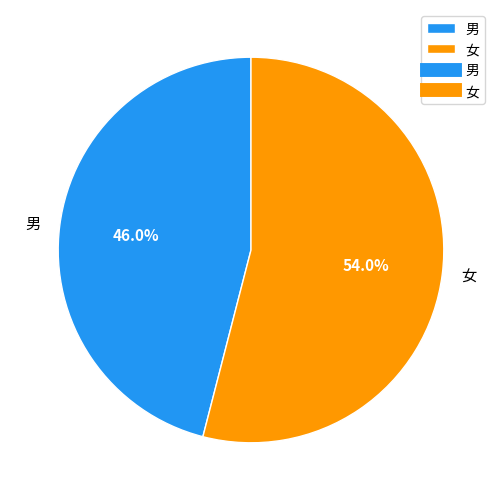

Between 女 and 男, which is larger?

女